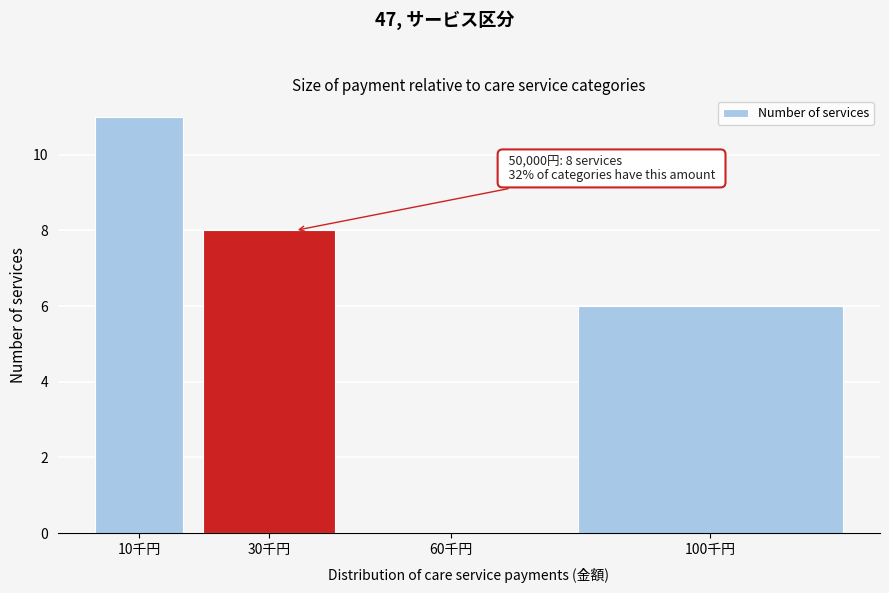

Reading left to right, what are all the values shown in this chart?

10千円=11	30千円=8	60千円=0	100千円=6